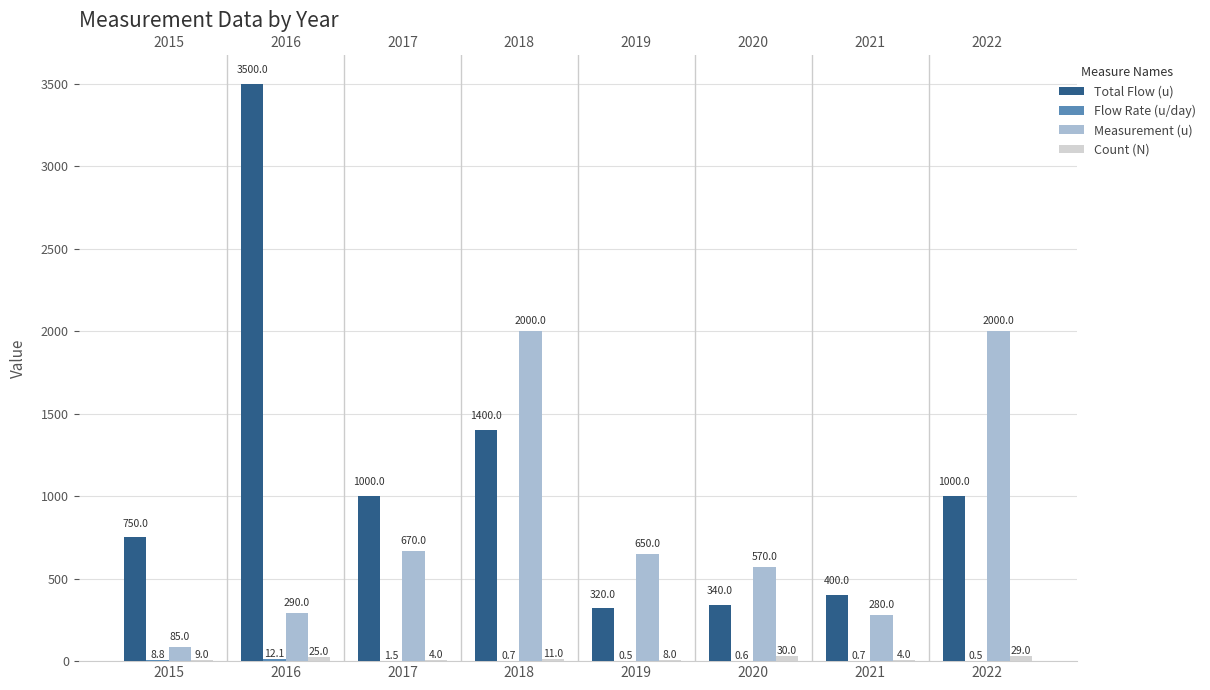

Are the bars grouped side by side (vs. stacked)?

Yes